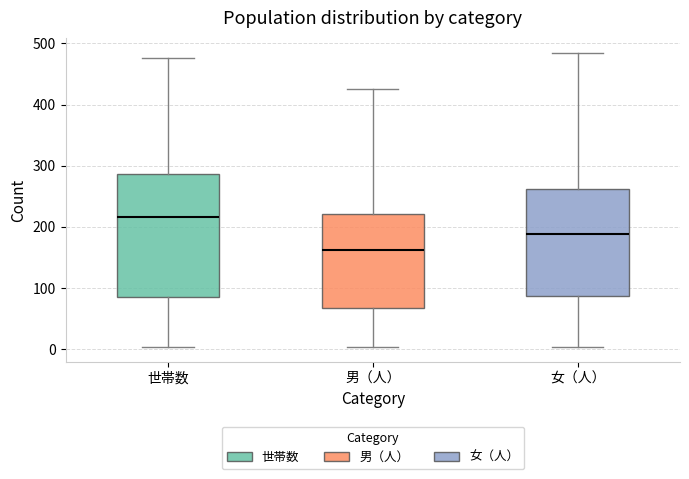

Reading left to right, transcribe this box plot: for each box, give where its median line is, the range the box spans, and where its two whiskers end, as read against the y-axis. The values are not printed on the chart, so give them approximately, as read against the axis.

世帯数: median 220, box 90 to 290, whiskers 0 to 480
男（人）: median 160, box 70 to 220, whiskers 0 to 430
女（人）: median 190, box 90 to 260, whiskers 0 to 490